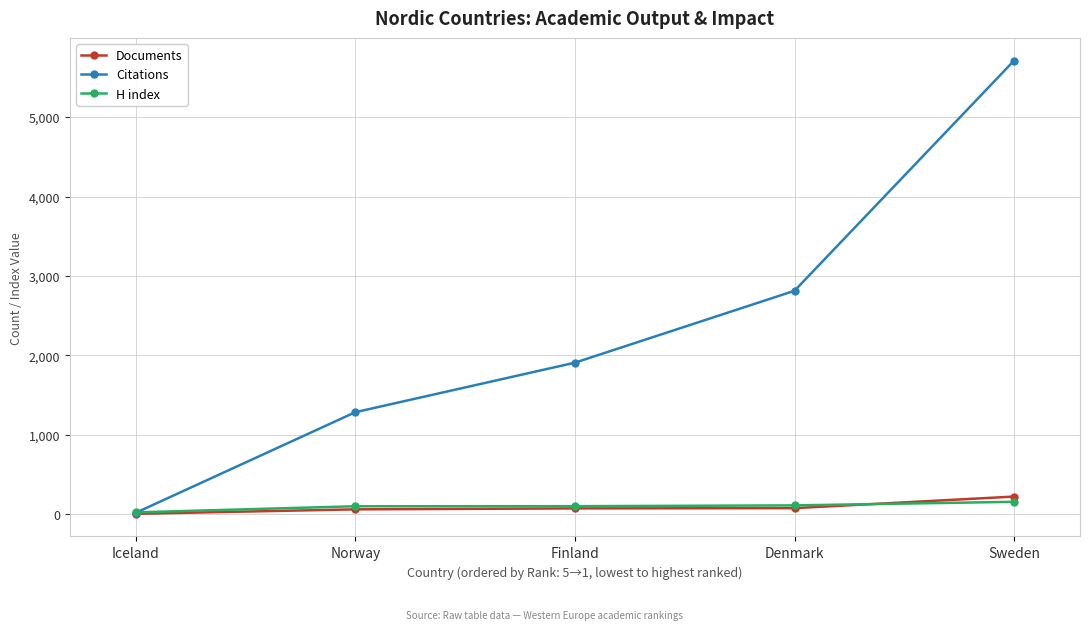

Which series has the largest range (max minus min)?

Citations